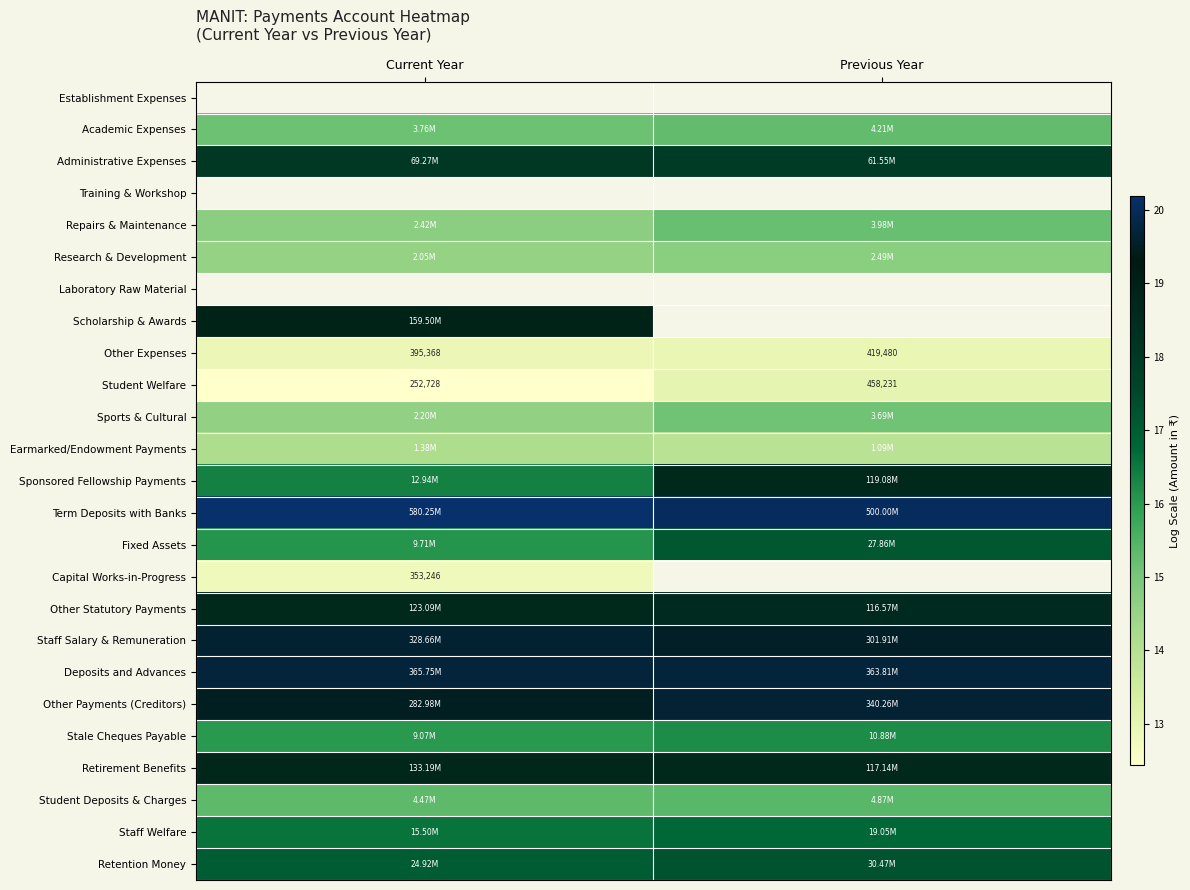

Rank the series at Current Year from lowest to highest value.

Student Welfare, Other Expenses, Research & Development, Laboratory Raw Material, Scholarship & Awards, Establishment Expenses, Capital Works-in-Progress, Academic Expenses, Fixed Assets, Administrative Expenses, Training & Workshop, Earmarked/Endowment Payments, Sports & Cultural, Repairs & Maintenance, Student Deposits & Charges, Stale Cheques Payable, Sponsored Fellowship Payments, Staff Welfare, Retention Money, Other Statutory Payments, Retirement Benefits, Other Payments (Creditors), Staff Salary & Remuneration, Deposits and Advances, Term Deposits with Banks